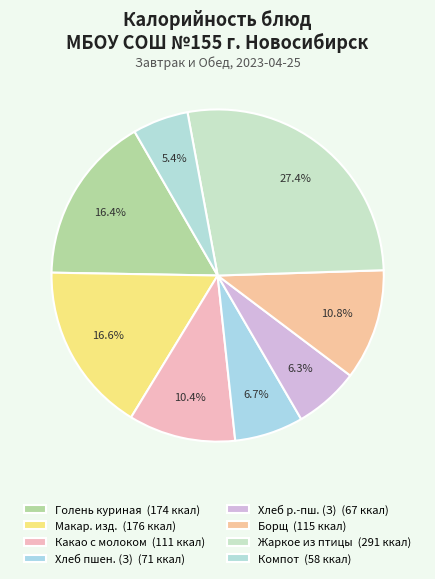

How many slices are in this pie chart?

8